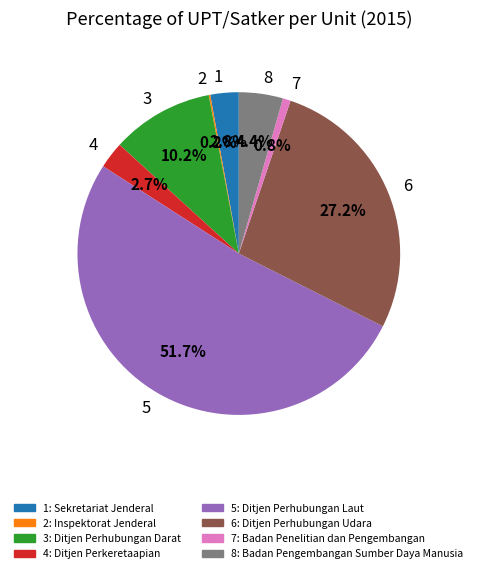

Which slice represents more than half of the pie?

5